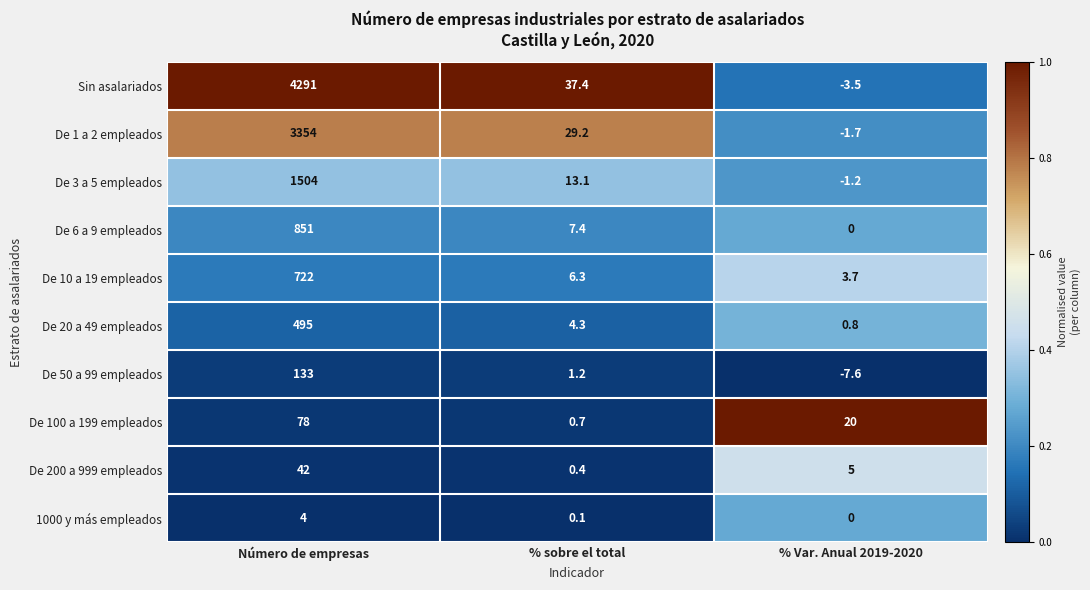

What is the sum of the De 3 a 5 empleados values at % sobre el total and % Var. Anual 2019-2020?

11.9